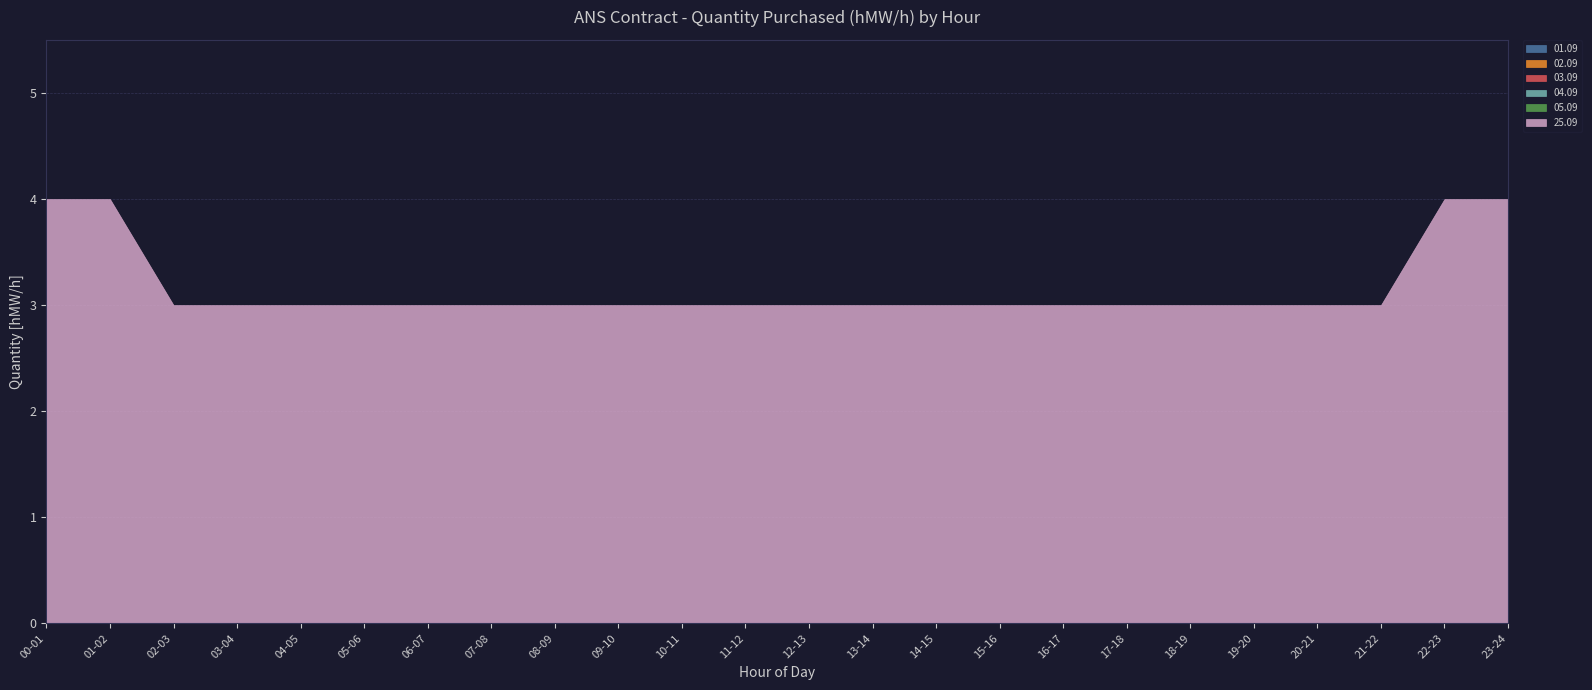

How many 25.09 values are between 3 and 4?

24